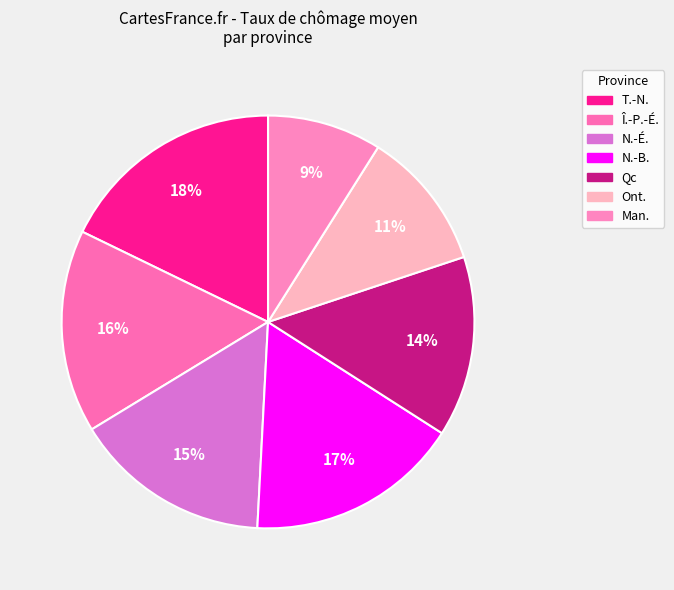

Between Ont. and Man., which is larger?

Ont.